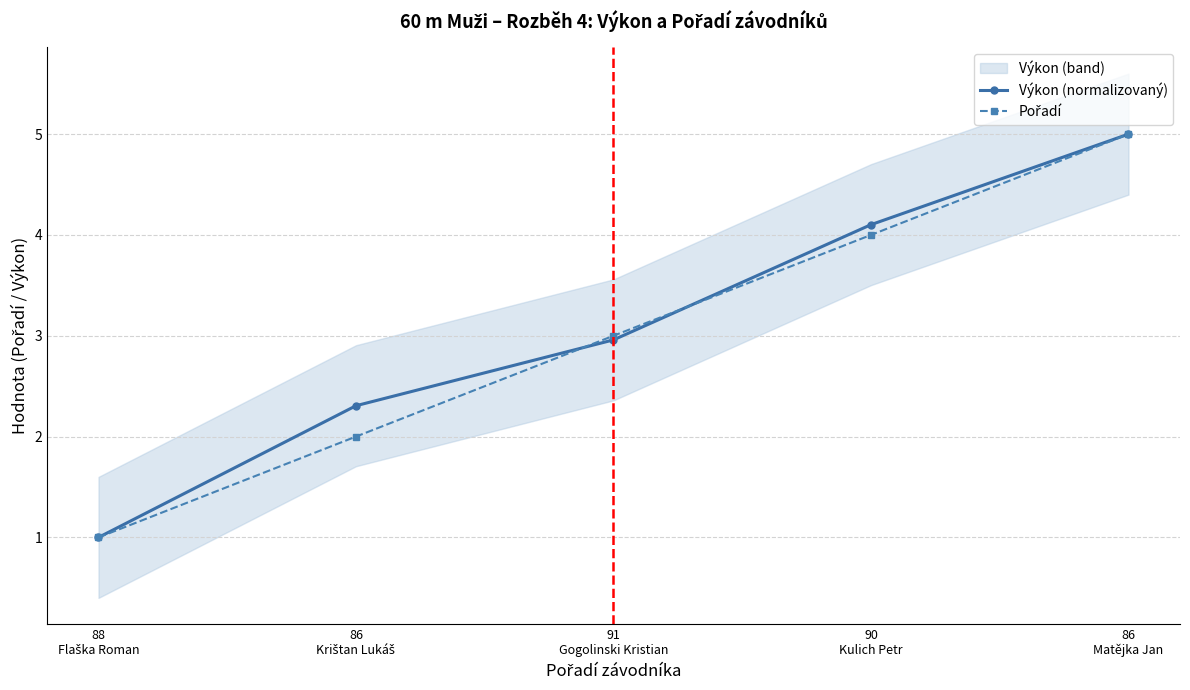

True or false: Výkon (normalizovaný) has a value of 5.0 at 86
Matějka Jan.

True